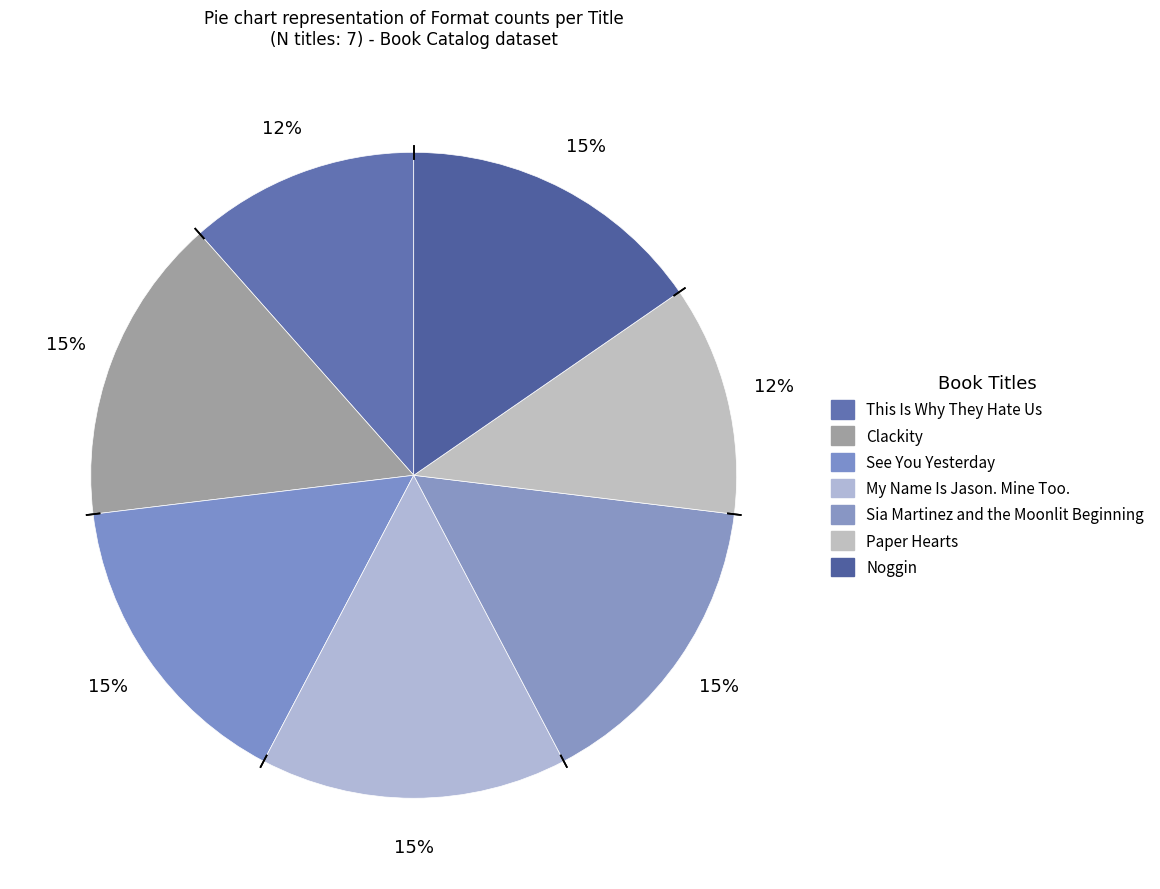

Is the sum of My Name Is Jason. Mine Too. and Clackity greater than half?

No